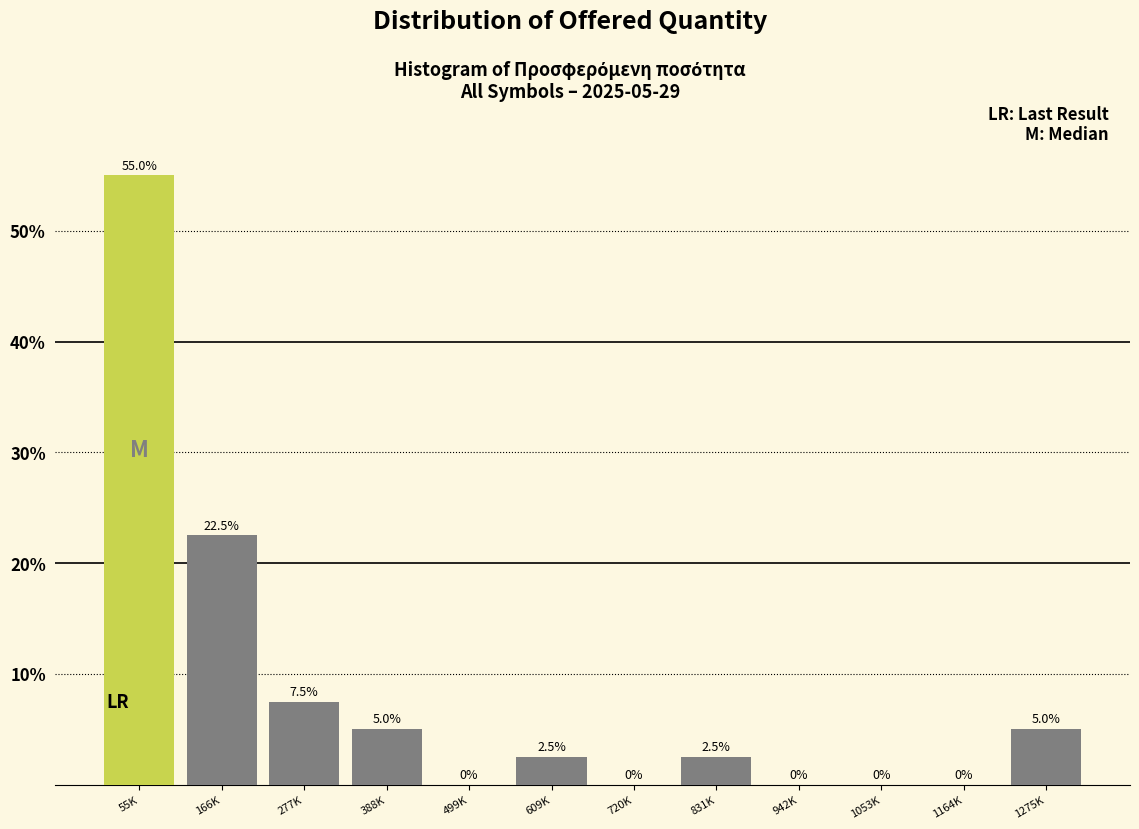

Reading left to right, what are all the values shown in this chart?

55K=55.0	166K=22.5	277K=7.5	388K=5.0	499K=0.0	609K=2.5	720K=0.0	831K=2.5	942K=0.0	1053K=0.0	1164K=0.0	1275K=5.0